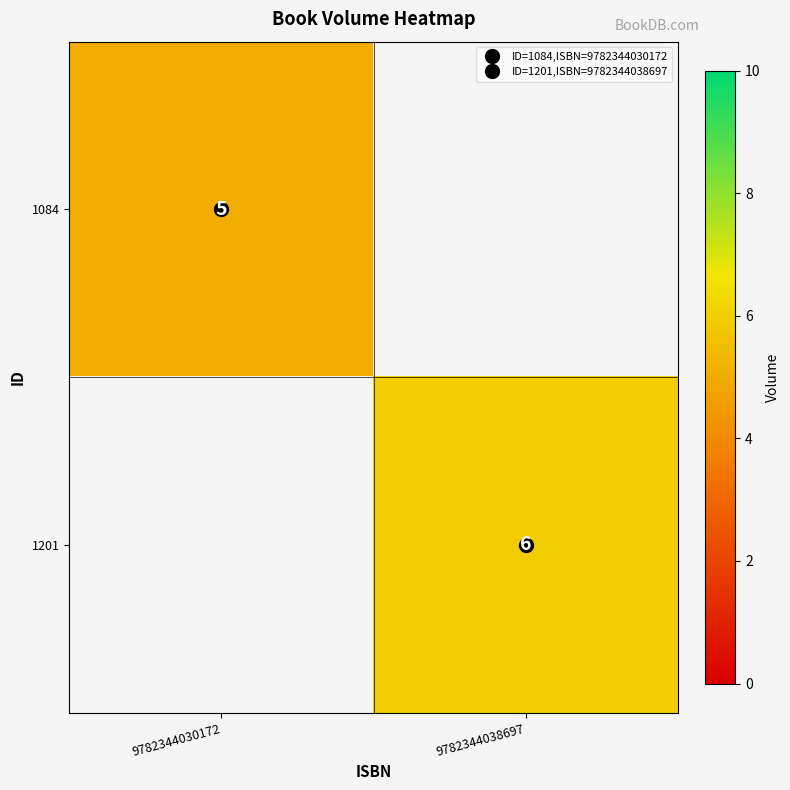

List the series in order of their overall mean, highest first.

1084, 1201